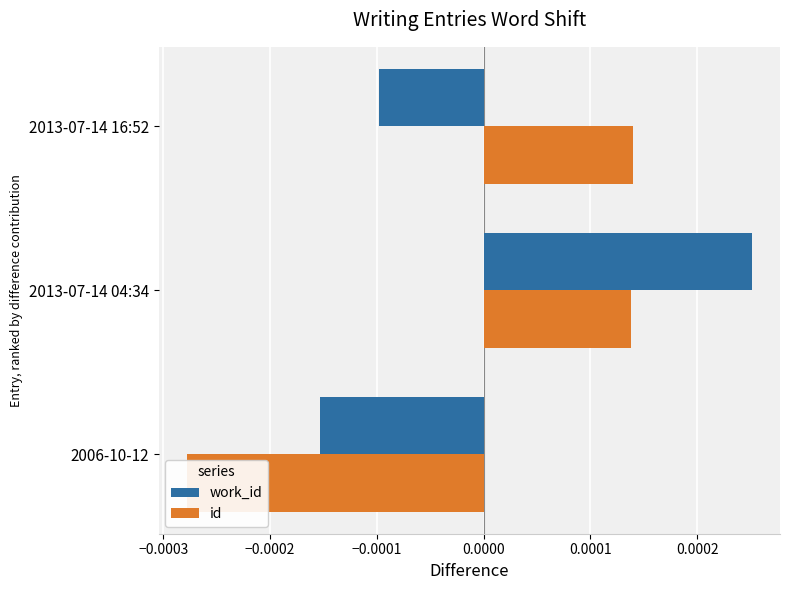

Which series has the widest spread of values?

id